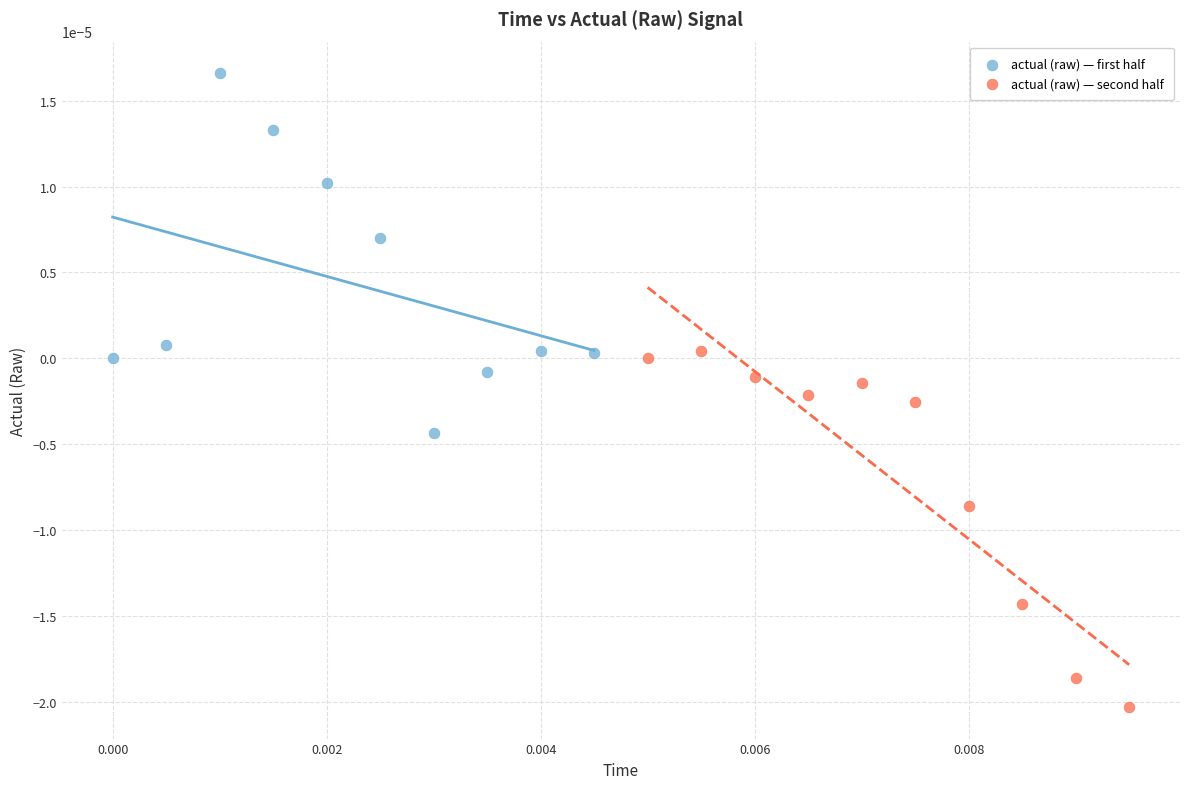

Which series contains the highest Y value?

actual (raw) — first half